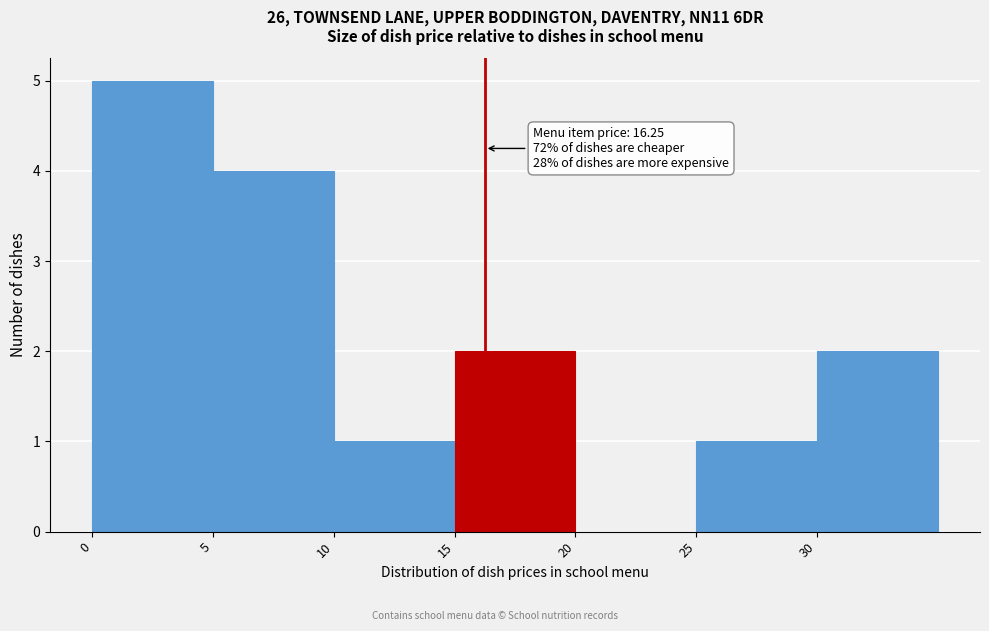

Which range on the x-axis has the tallest bar?

0 to 5